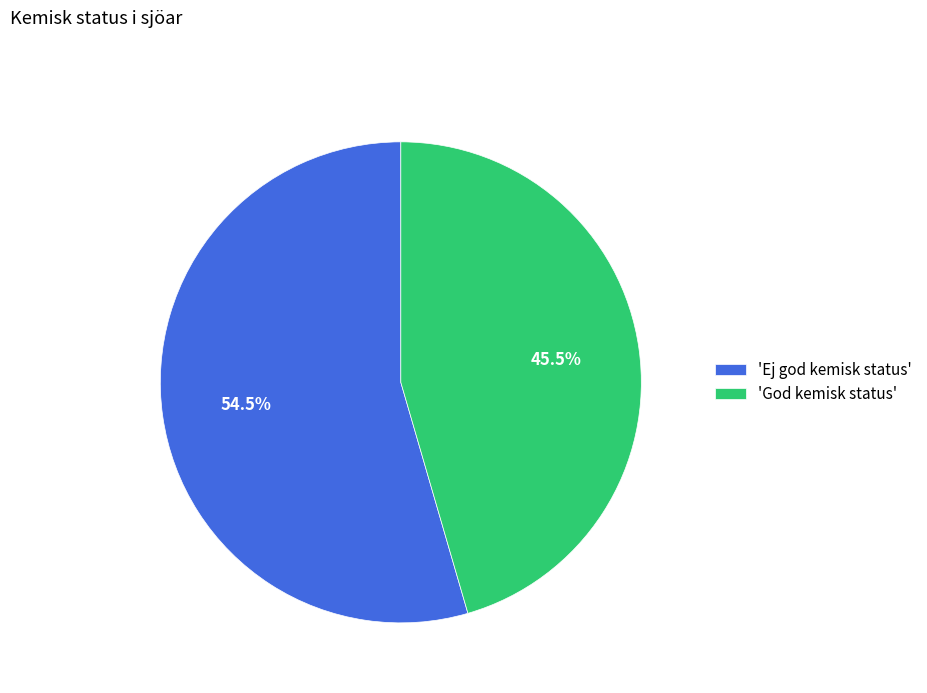

Rank the categories by value from highest to lowest.

'Ej god kemisk status', 'God kemisk status'